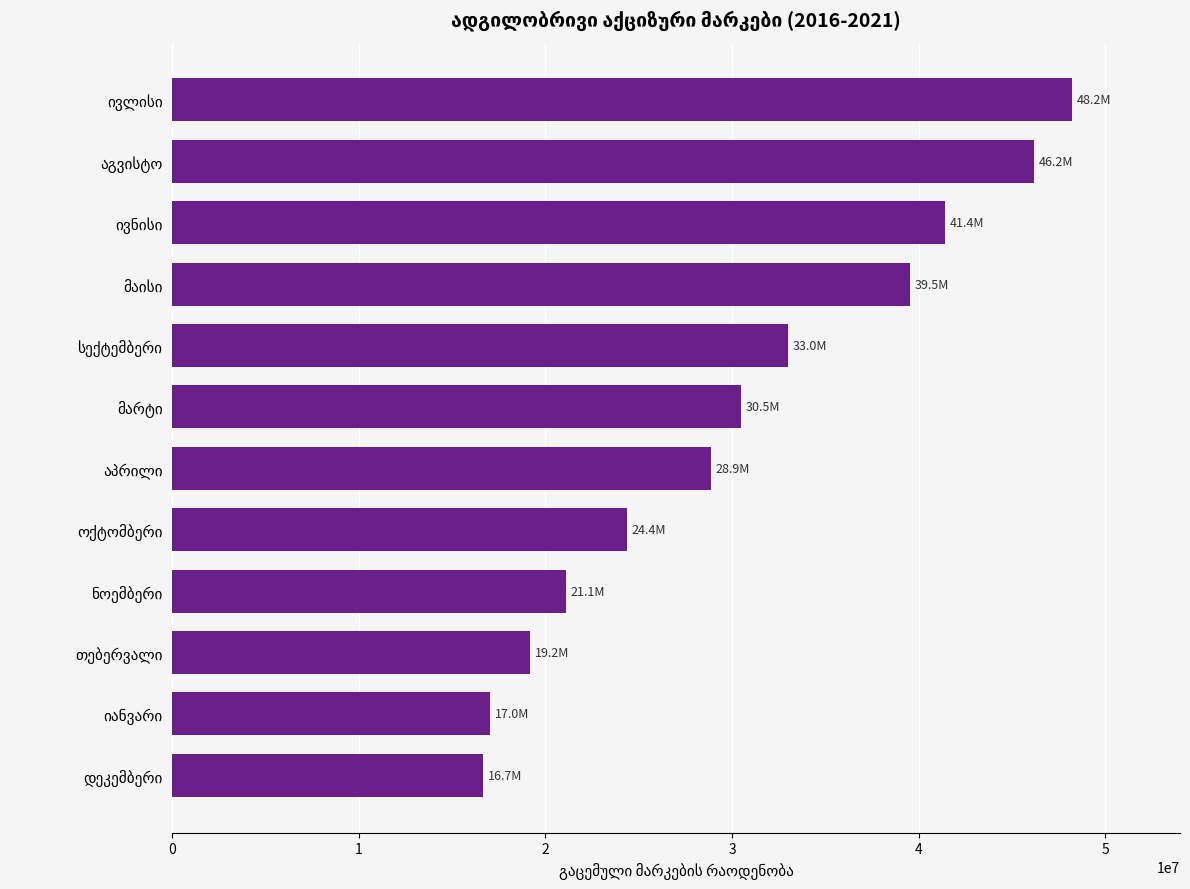

What is the difference between the second highest and second lowest values?

29163886